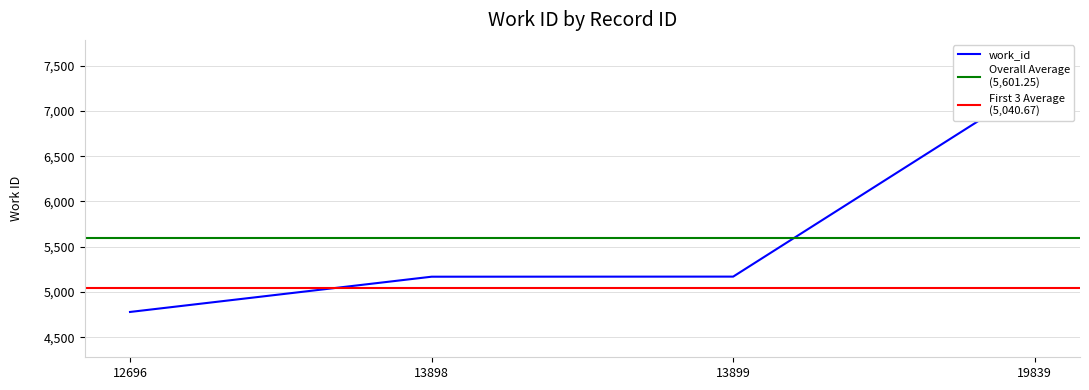

Between 13899 and 19839, which is larger?

19839